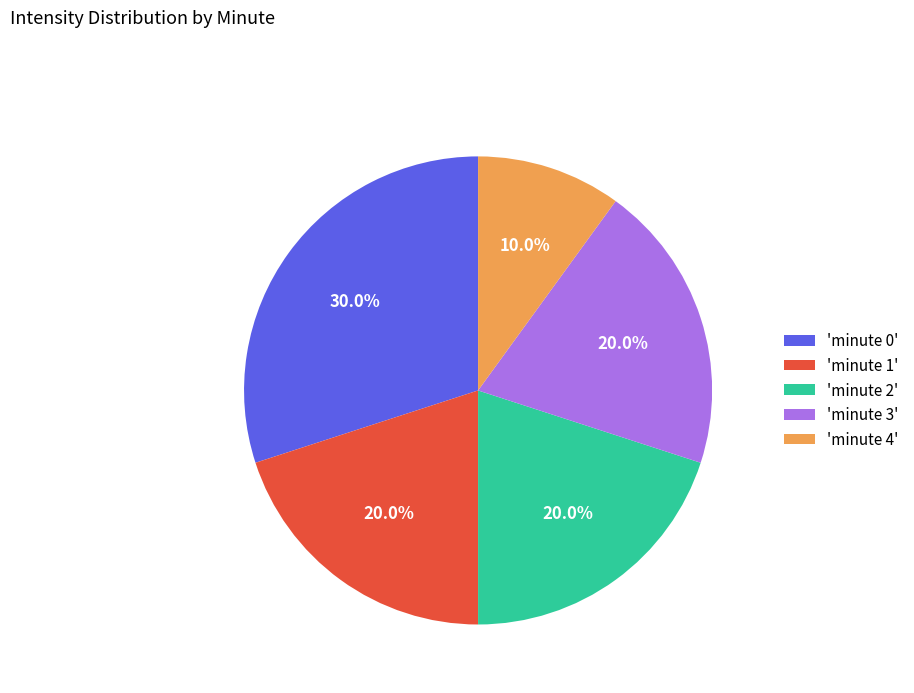

What is the largest slice in the pie chart?

'minute 0'